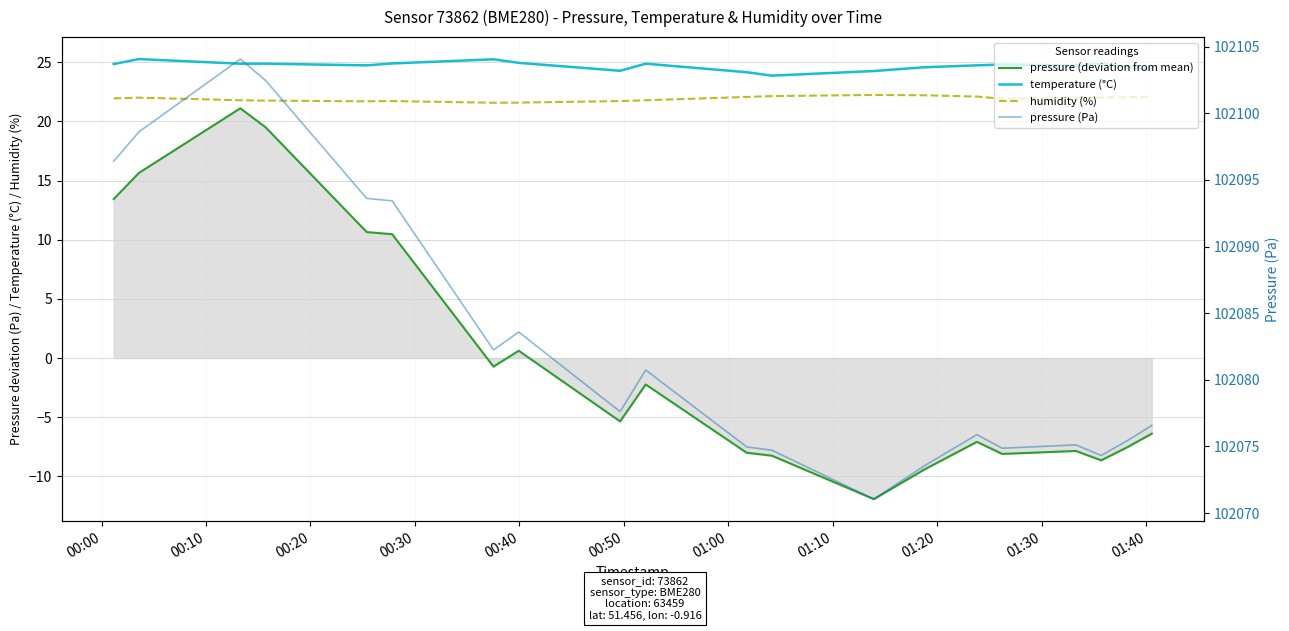

How many lines are shown in the chart?

4